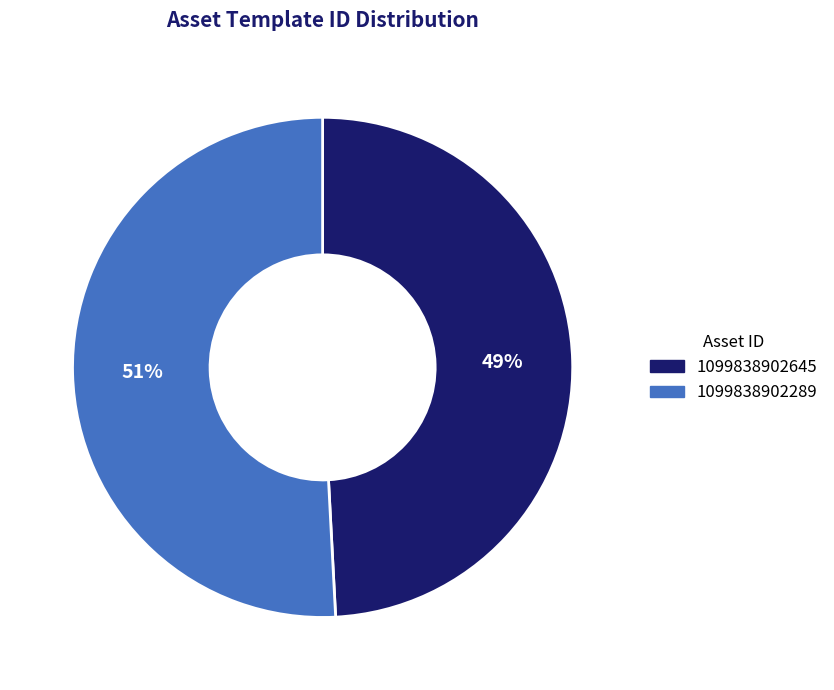

True or false: 1099838902289 accounts for 51% of the total.

True